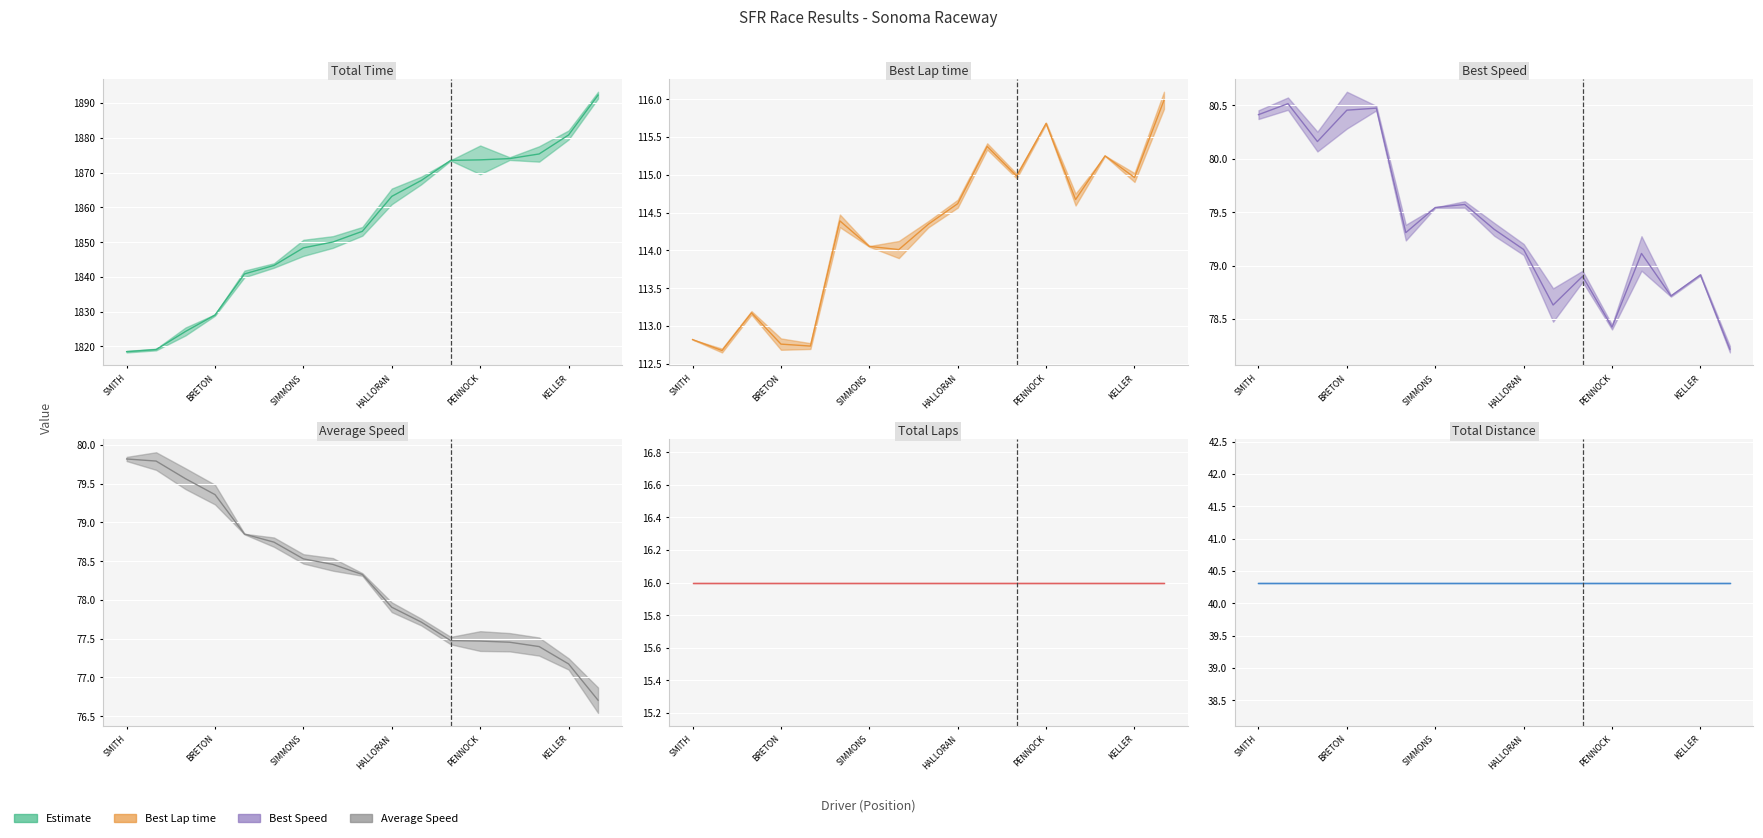

True or false: Total Distance (line) and Total Laps (line) cross at least once.

False